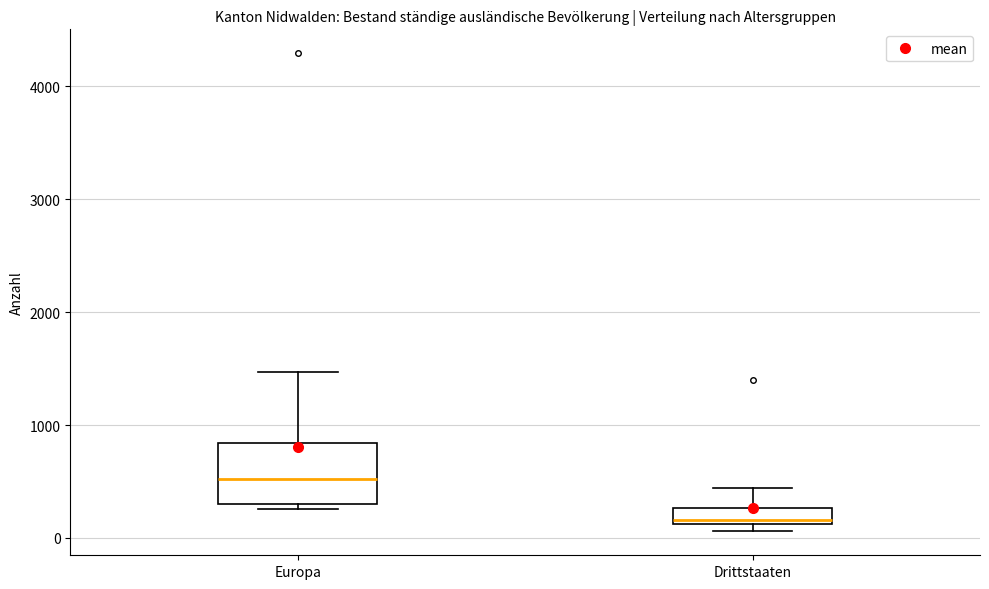

Where does the median line of the box for Europa sit on the y-axis? The values are not printed on the chart, so give them approximately, as read against the axis.

500